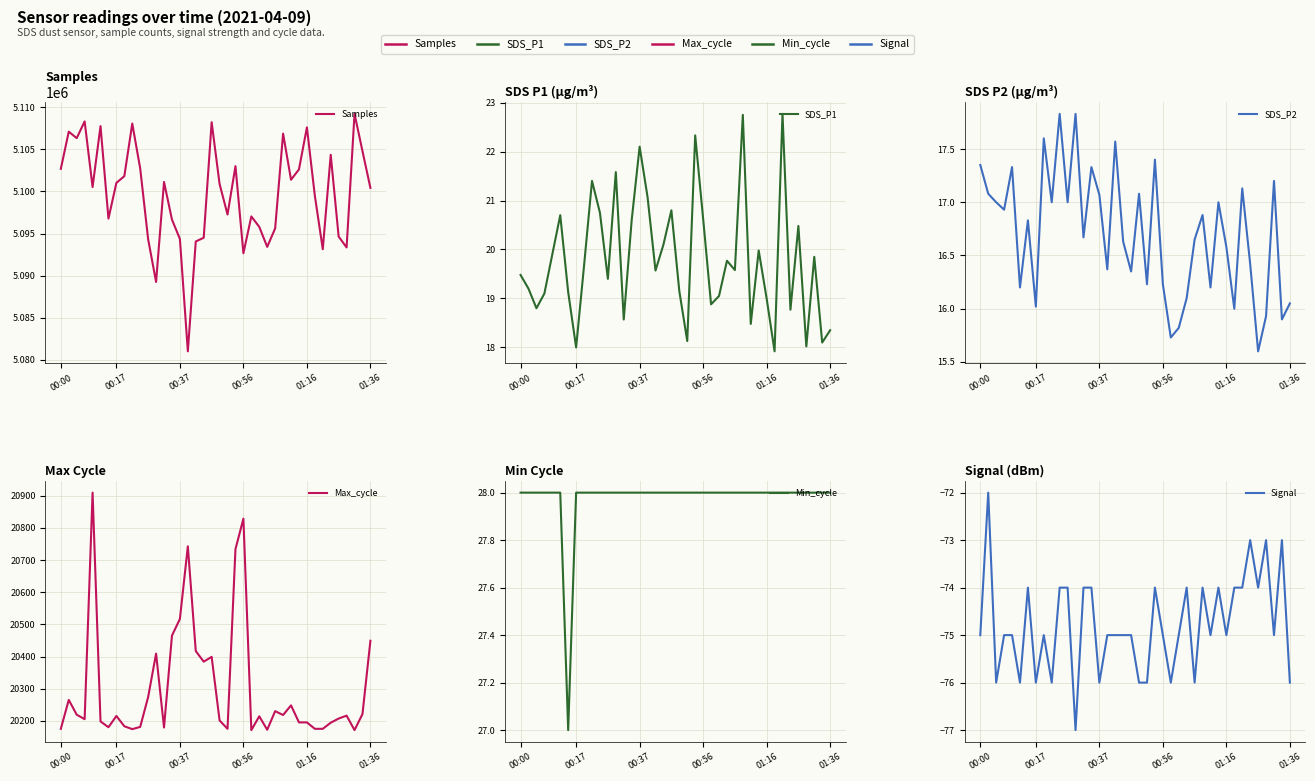

True or false: Samples and SDS_P2 intersect in this chart.

False